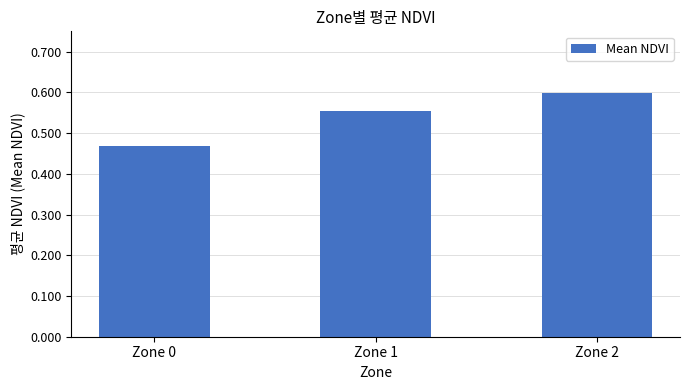

What is the sum of all values?

1.6